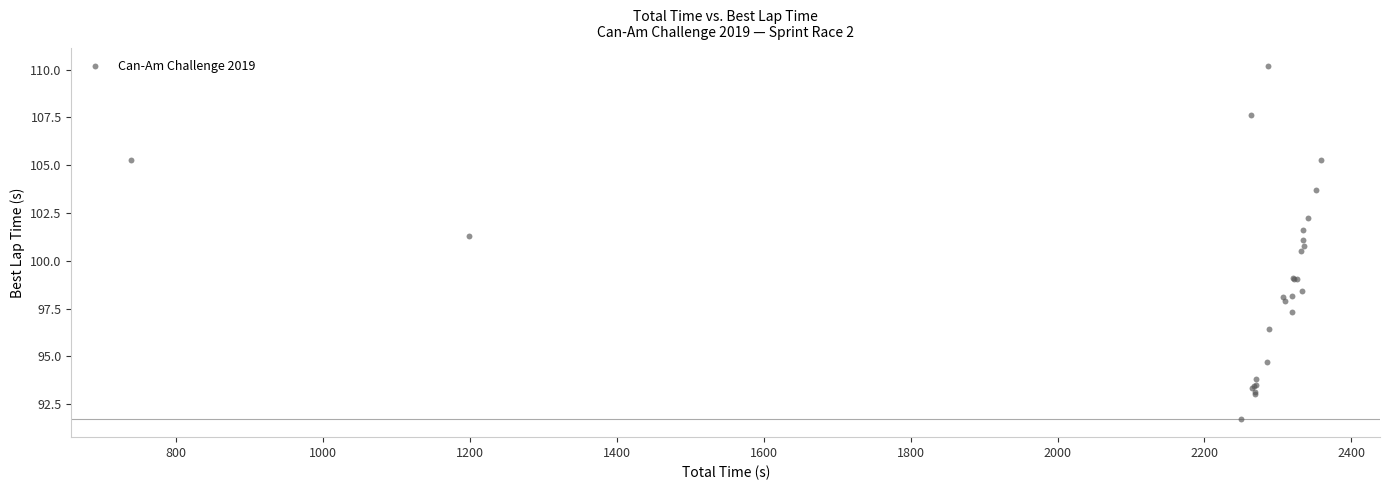

What Y value in the scatter plot is closest to 100?

100.5